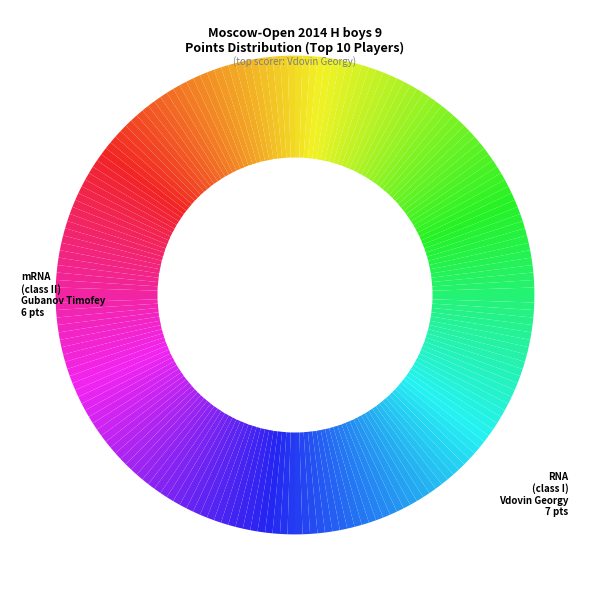

How many slices are in this pie chart?

200